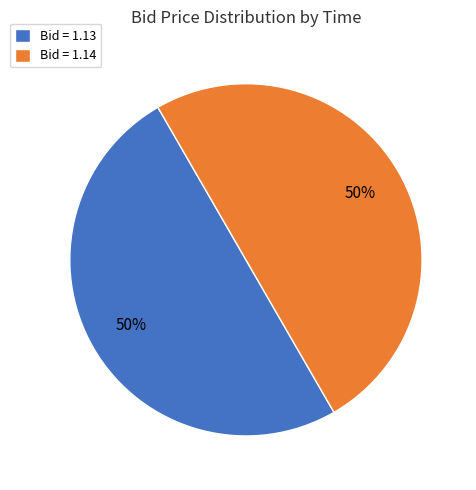

What percentage is the Bid = 1.13 slice, to the nearest percent?

50%